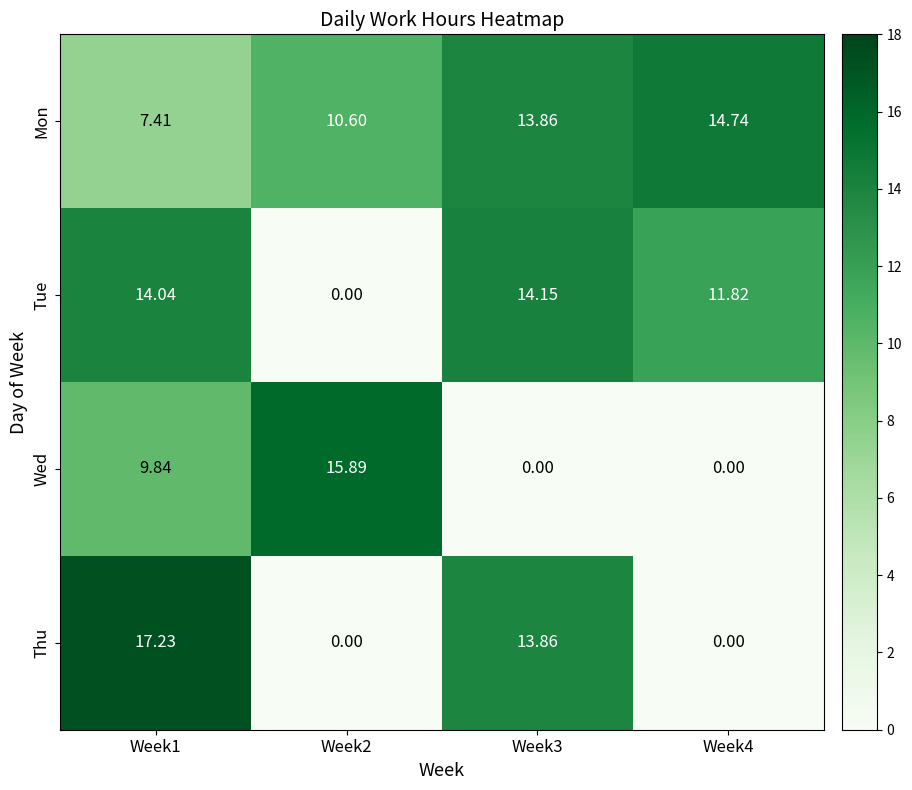

How many series are shown in this chart?

4